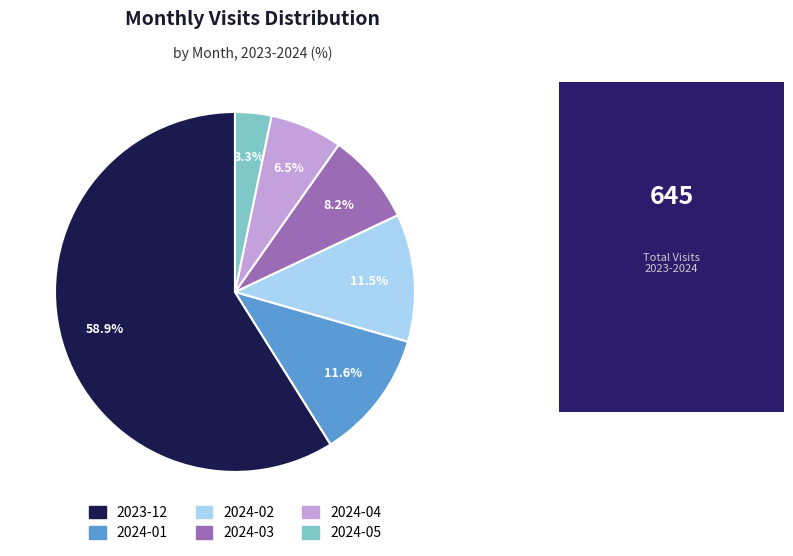

What is the smallest slice in the pie chart?

2024-05